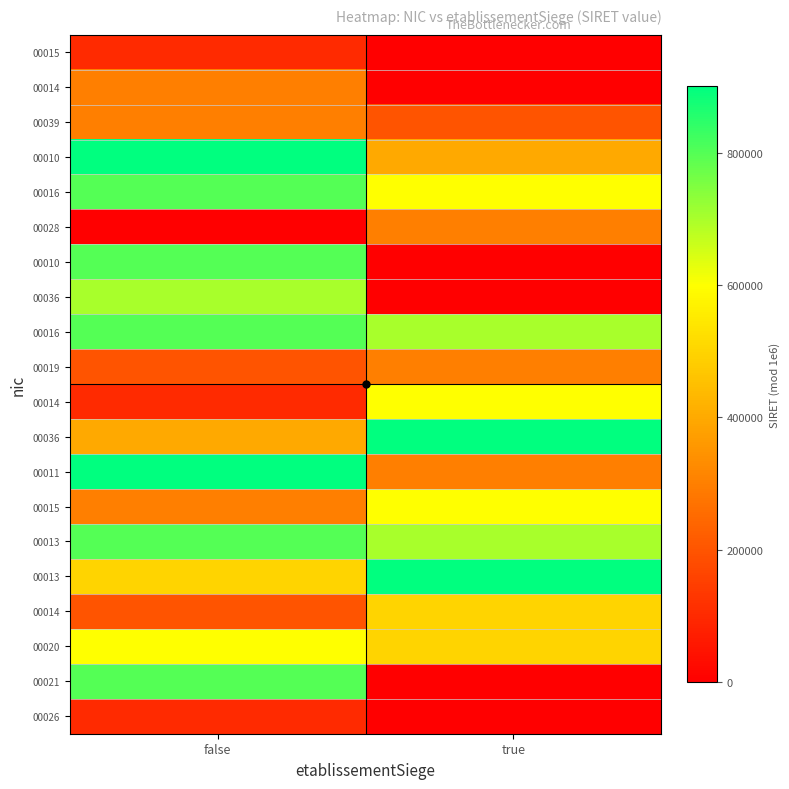

At which category does the chart reach its peak across all series?

true